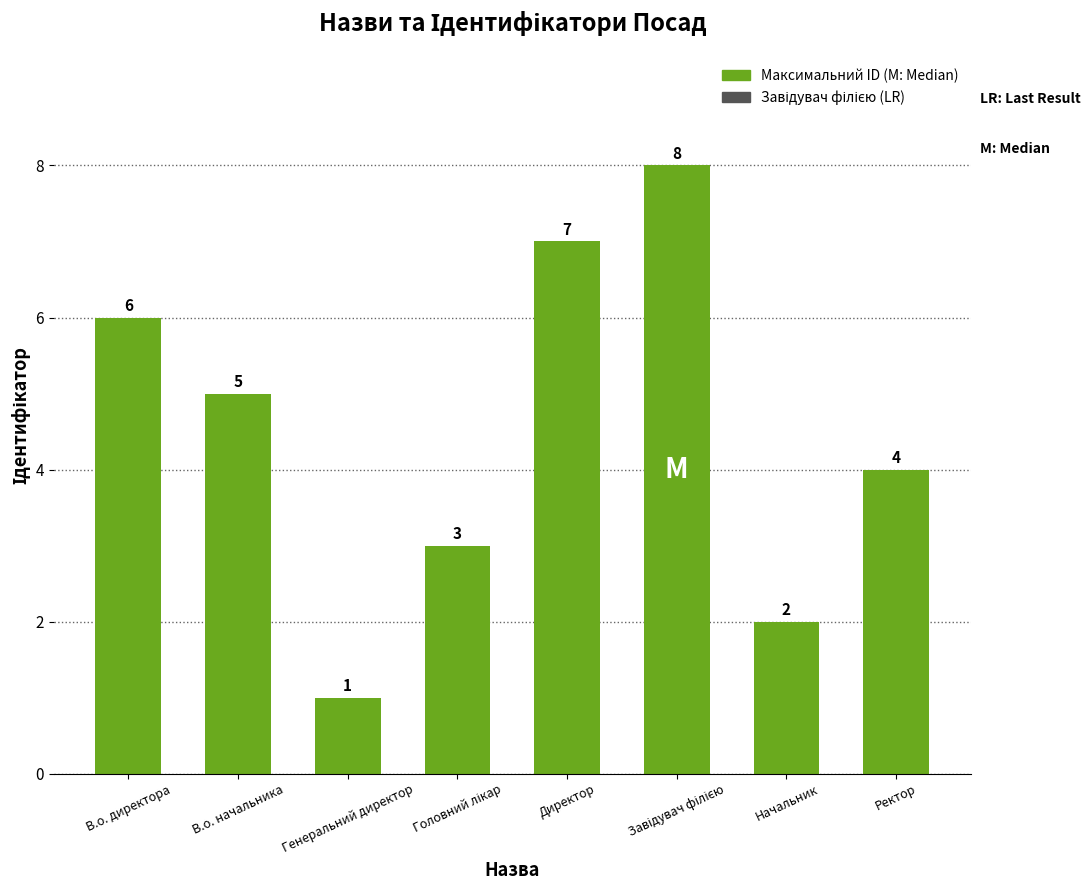

How many bars are there in total?

8